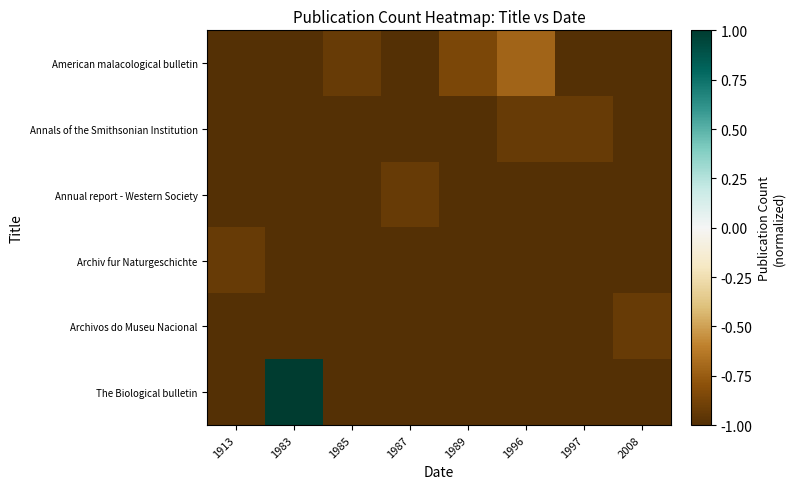

What is the total value across all series at 1989?

-5.9